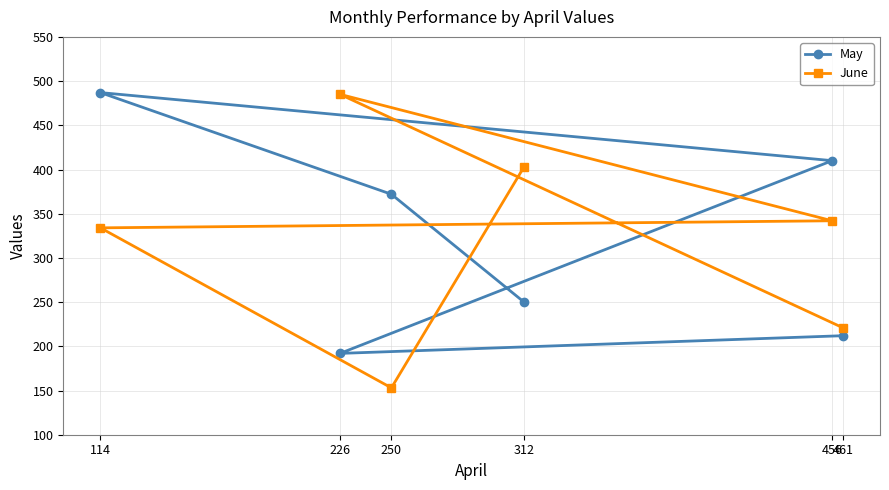

What is the sum of the May values at 114 and 461?

699